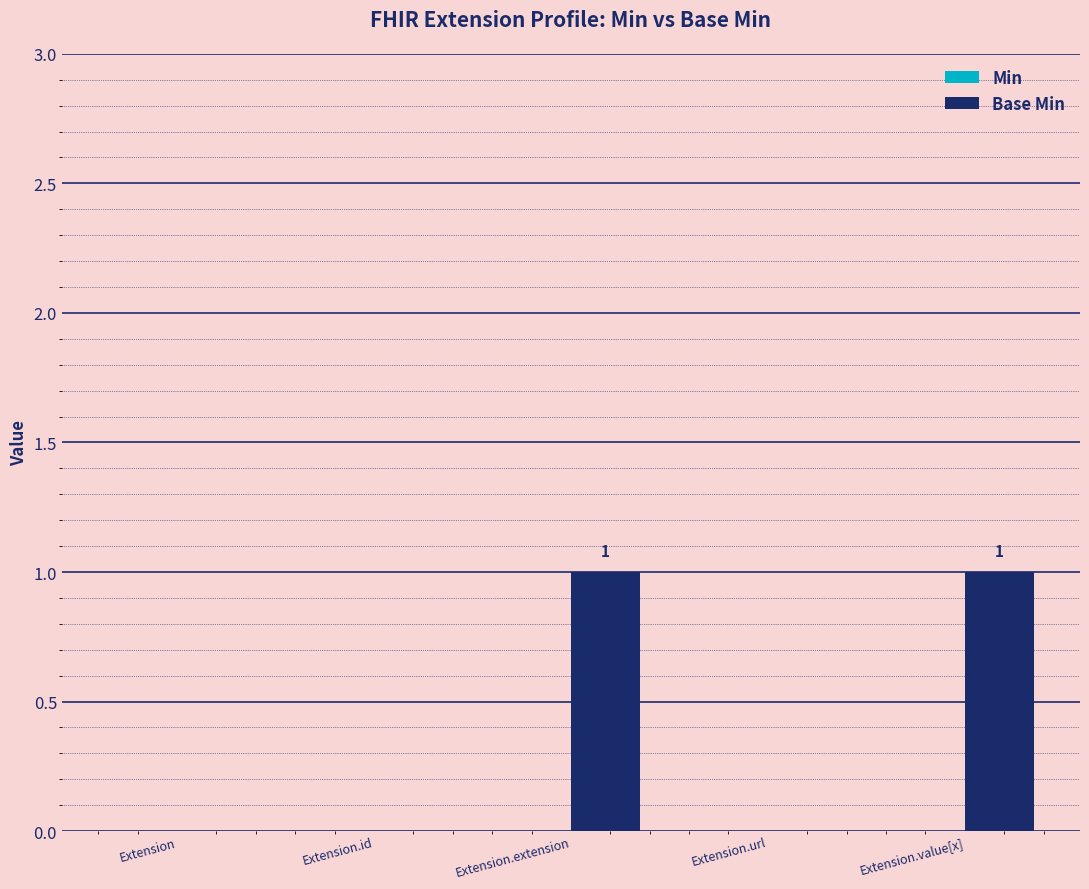

What is the change in value from Extension.id to Extension.extension?

+1